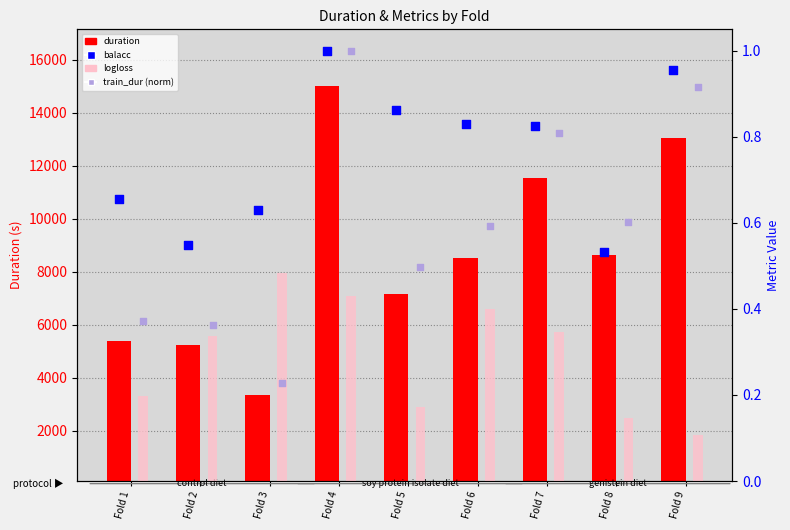

Which series reaches the minimum Y coordinate?

logloss